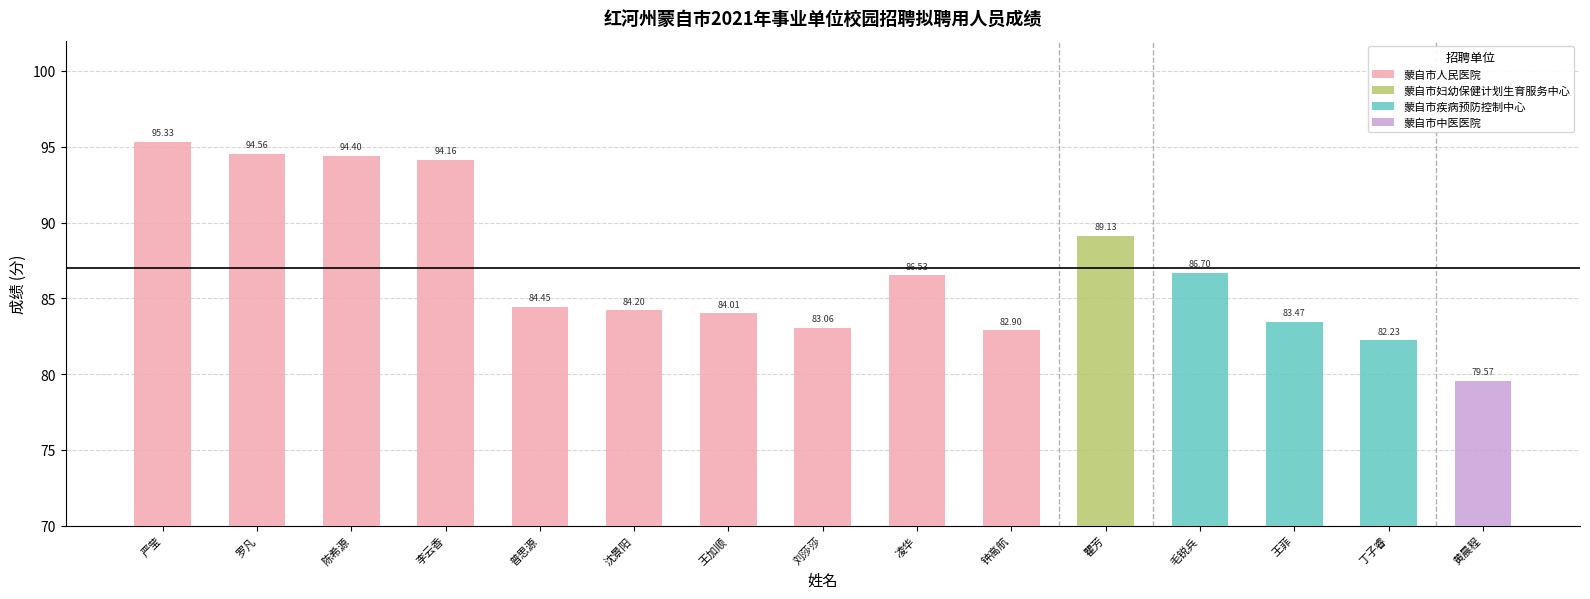

At which category is the sum across all series the highest?

严莹